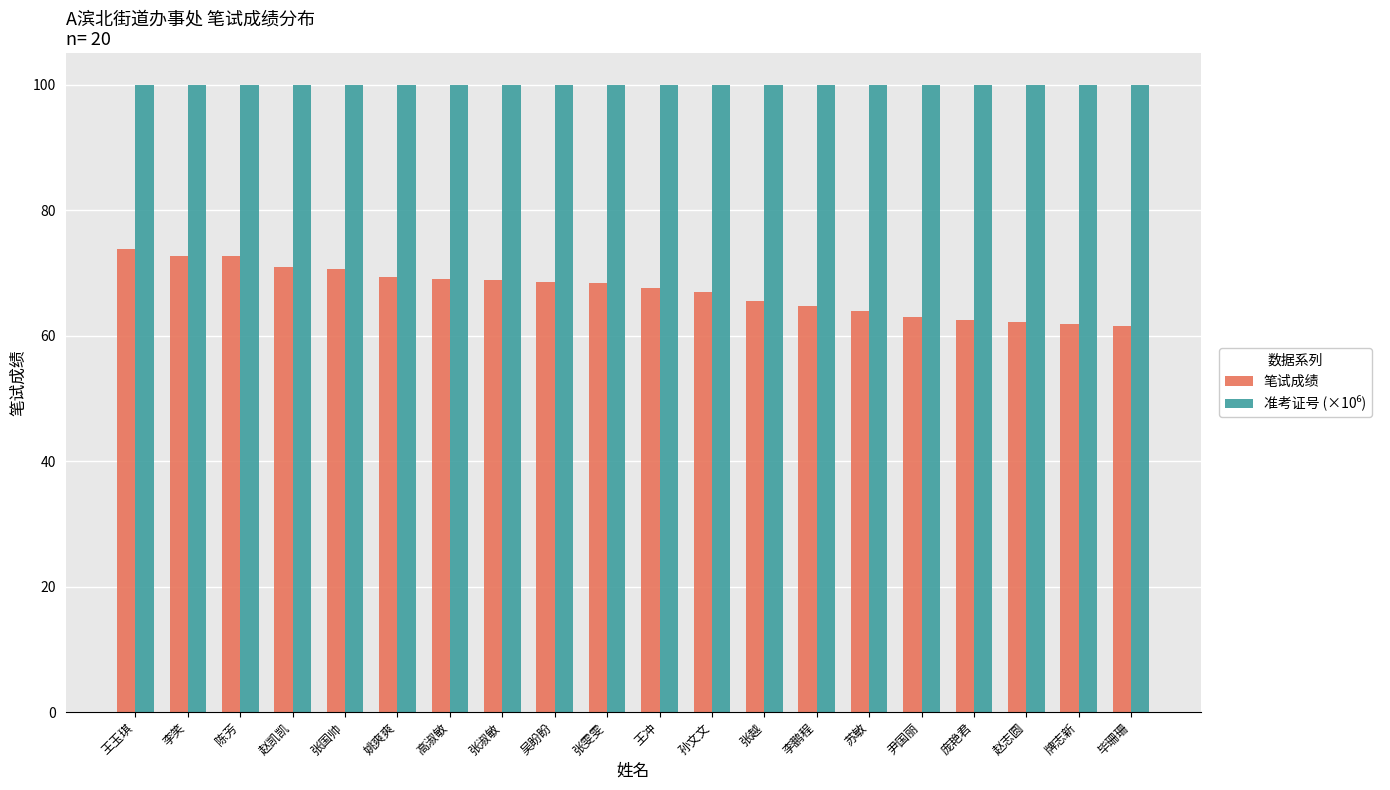

What is the smallest value displayed?

61.5